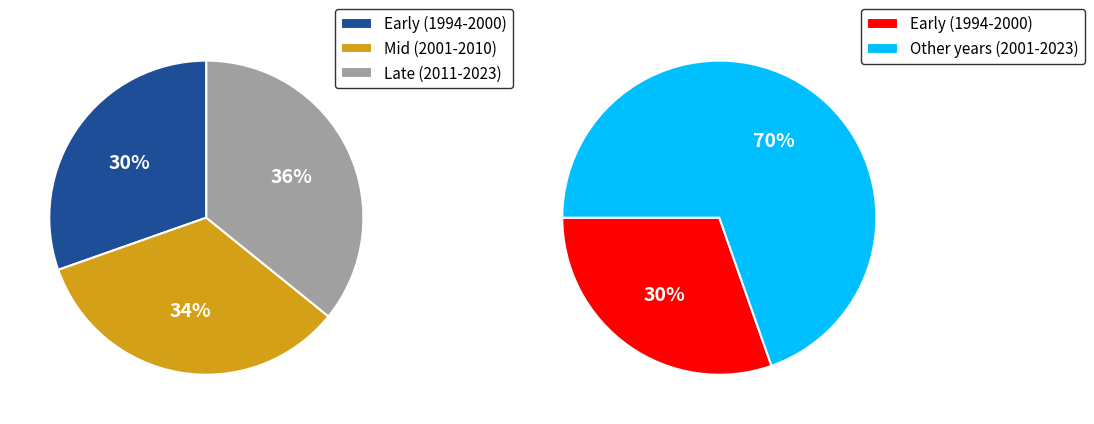

The 2004 slice represents 1% of the pie. True or false?

False